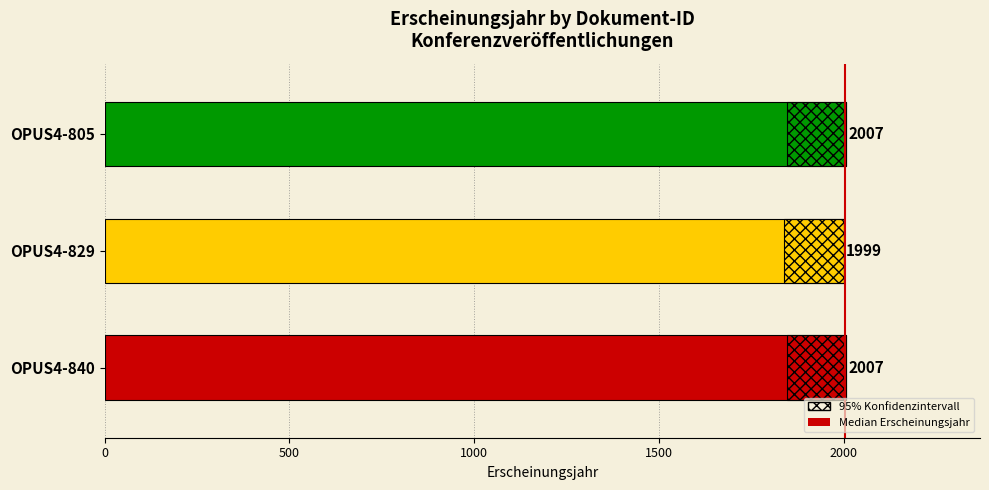

Reading right to left, extract all data points from this chart.

2007	1999	2007